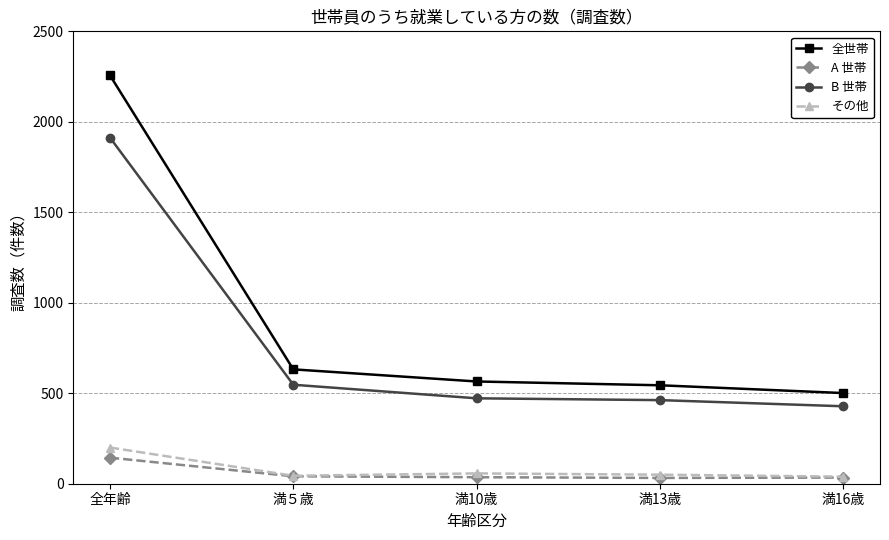

True or false: 全世帯 and B 世帯 intersect in this chart.

False